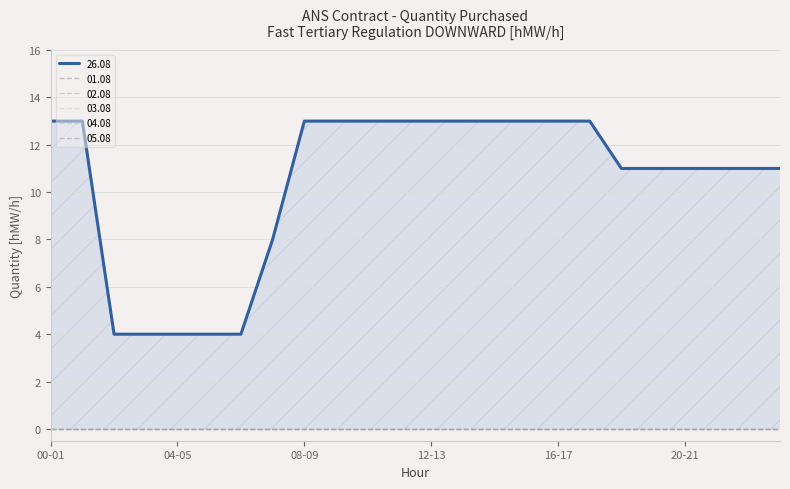

Reading right to left, what are all the values shown in this chart?

01.08: 23-24=0	22-23=0	21-22=0	20-21=0	19-20=0	18-19=0	17-18=0	16-17=0	15-16=0	14-15=0	13-14=0	12-13=0	11-12=0	10-11=0	09-10=0	08-09=0	07-08=0	06-07=0	05-06=0	04-05=0	03-04=0	02-03=0	01-02=0	00-01=0
02.08: 23-24=0	22-23=0	21-22=0	20-21=0	19-20=0	18-19=0	17-18=0	16-17=0	15-16=0	14-15=0	13-14=0	12-13=0	11-12=0	10-11=0	09-10=0	08-09=0	07-08=0	06-07=0	05-06=0	04-05=0	03-04=0	02-03=0	01-02=0	00-01=0
03.08: 23-24=0	22-23=0	21-22=0	20-21=0	19-20=0	18-19=0	17-18=0	16-17=0	15-16=0	14-15=0	13-14=0	12-13=0	11-12=0	10-11=0	09-10=0	08-09=0	07-08=0	06-07=0	05-06=0	04-05=0	03-04=0	02-03=0	01-02=0	00-01=0
04.08: 23-24=0	22-23=0	21-22=0	20-21=0	19-20=0	18-19=0	17-18=0	16-17=0	15-16=0	14-15=0	13-14=0	12-13=0	11-12=0	10-11=0	09-10=0	08-09=0	07-08=0	06-07=0	05-06=0	04-05=0	03-04=0	02-03=0	01-02=0	00-01=0
05.08: 23-24=0	22-23=0	21-22=0	20-21=0	19-20=0	18-19=0	17-18=0	16-17=0	15-16=0	14-15=0	13-14=0	12-13=0	11-12=0	10-11=0	09-10=0	08-09=0	07-08=0	06-07=0	05-06=0	04-05=0	03-04=0	02-03=0	01-02=0	00-01=0
26.08: 23-24=11	22-23=11	21-22=11	20-21=11	19-20=11	18-19=11	17-18=13	16-17=13	15-16=13	14-15=13	13-14=13	12-13=13	11-12=13	10-11=13	09-10=13	08-09=13	07-08=8	06-07=4	05-06=4	04-05=4	03-04=4	02-03=4	01-02=13	00-01=13